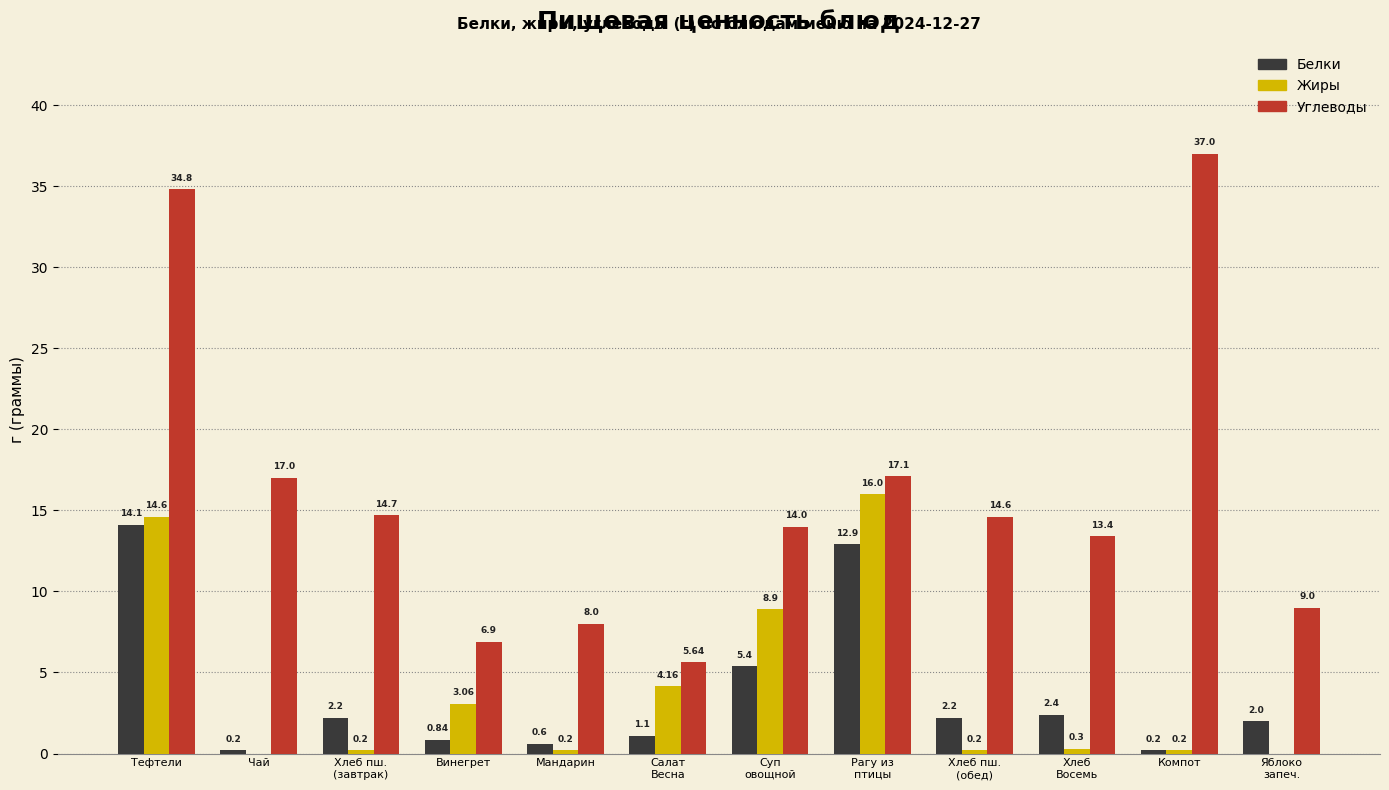

True or false: Углеводы has a value of 14.7 at Хлеб пш.
(завтрак).

True